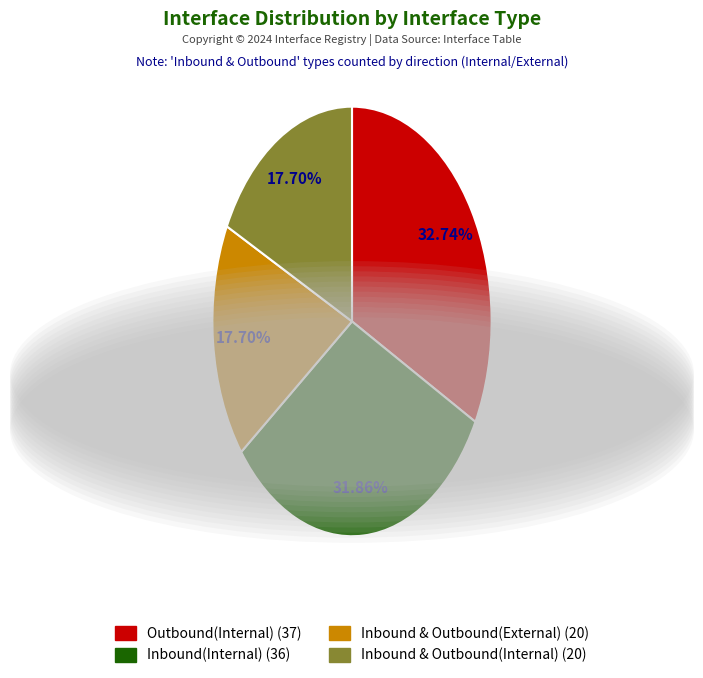

Combined, what portion of the pie is Inbound(Internal) and Outbound(Internal)?

64.6%